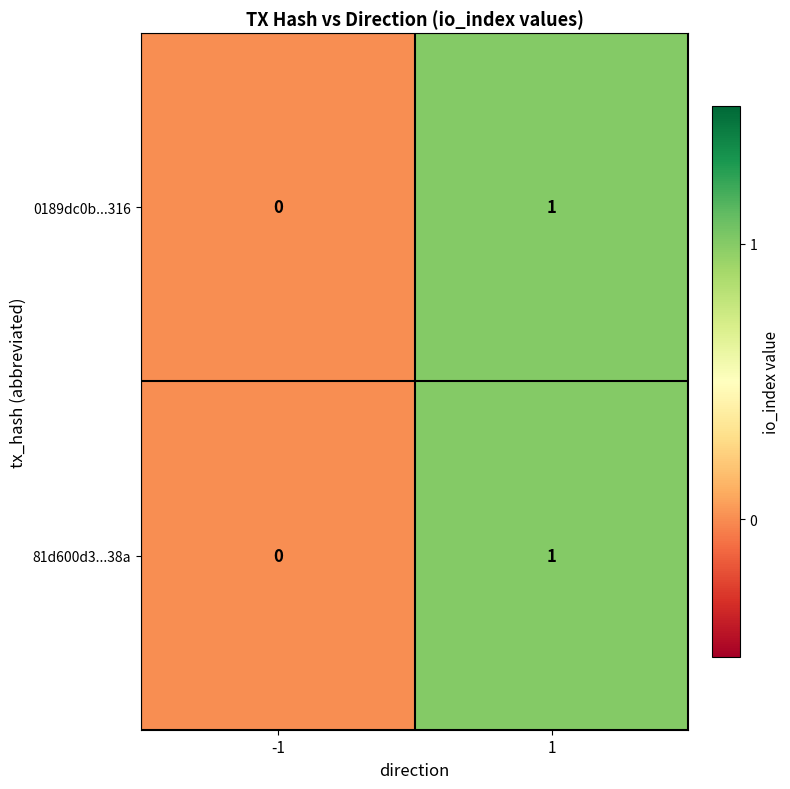

Which category has the lowest value across all series?

-1